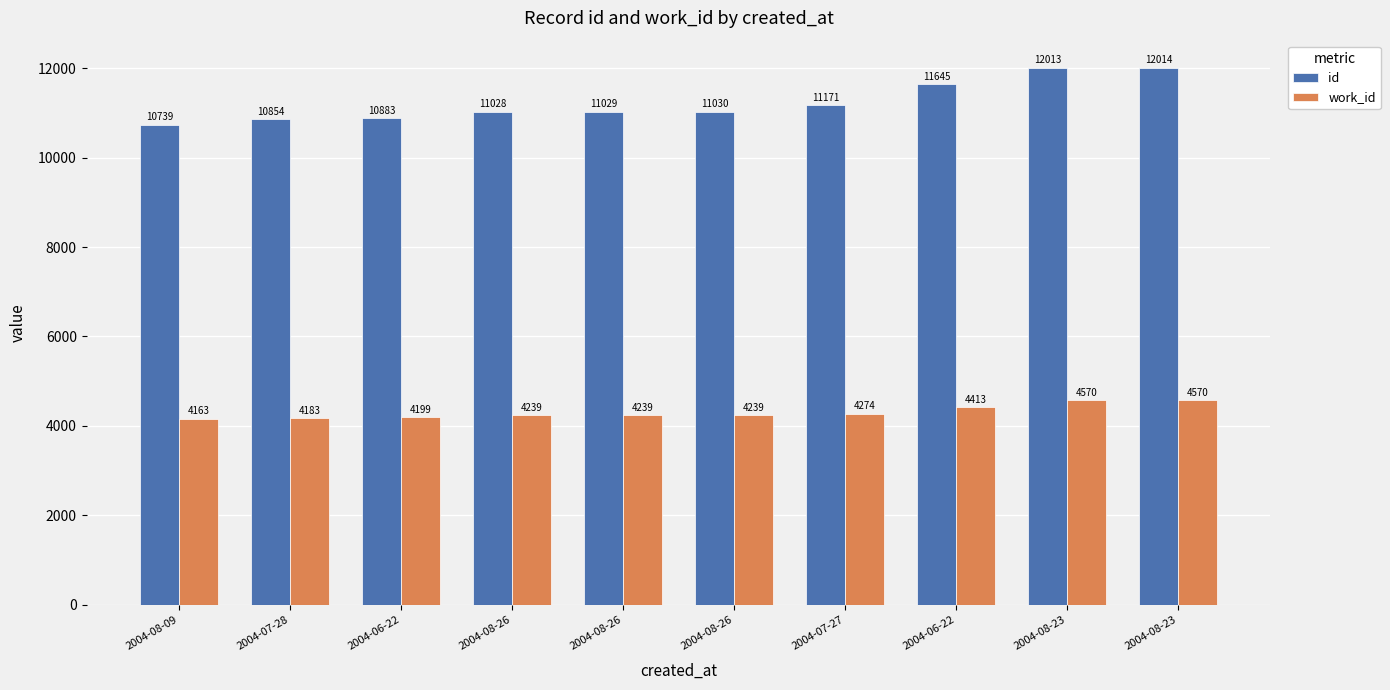

What is the average value of the id series?

11241